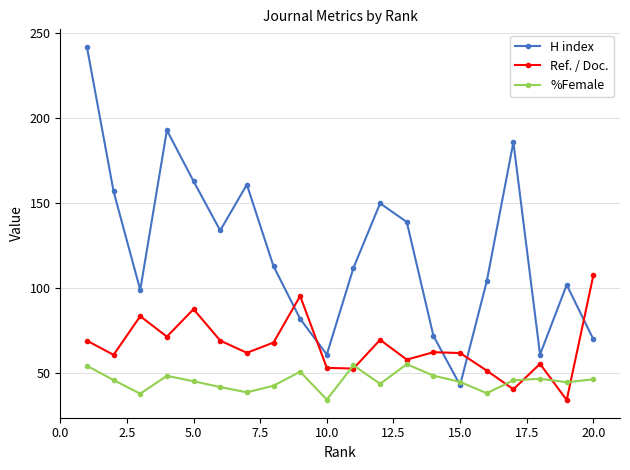

Which series has the widest spread of values?

H index